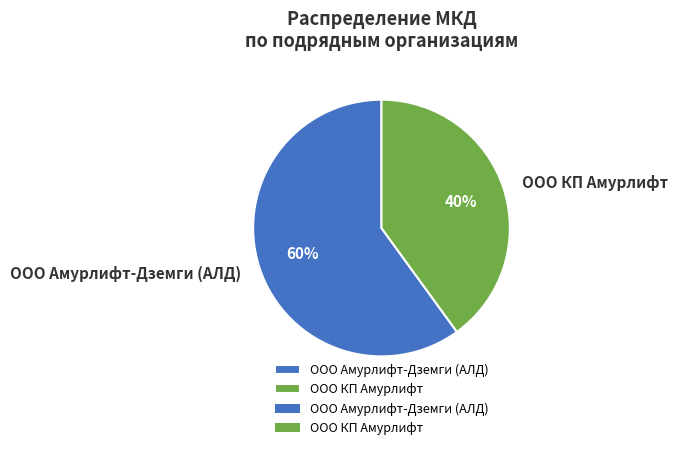

How many segments does this pie chart have?

2